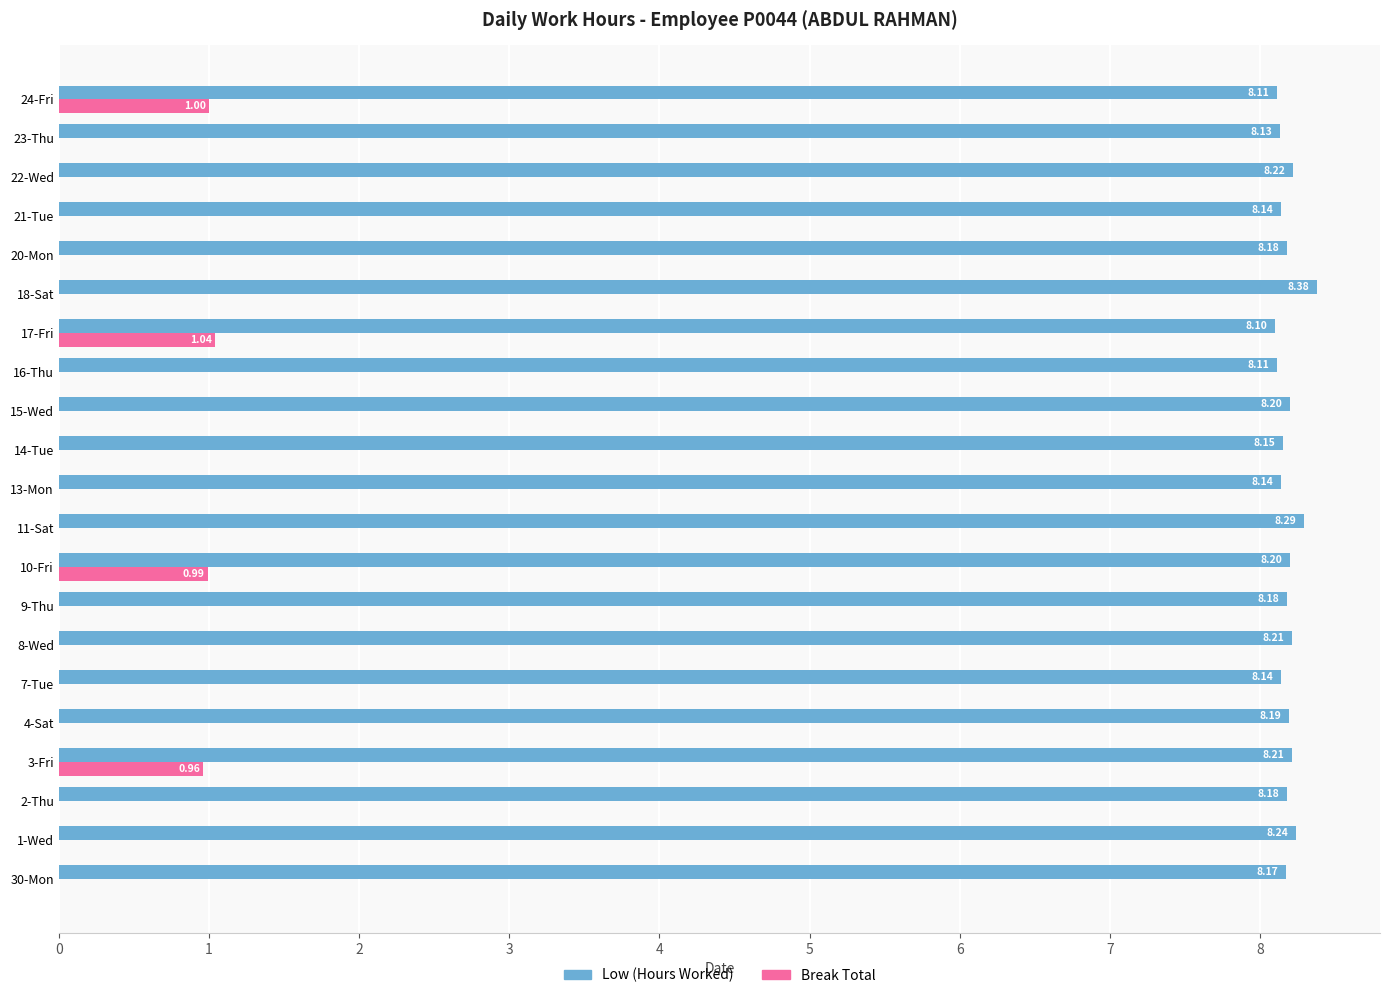

What is the sum of all Low (Hours Worked) values?

171.9